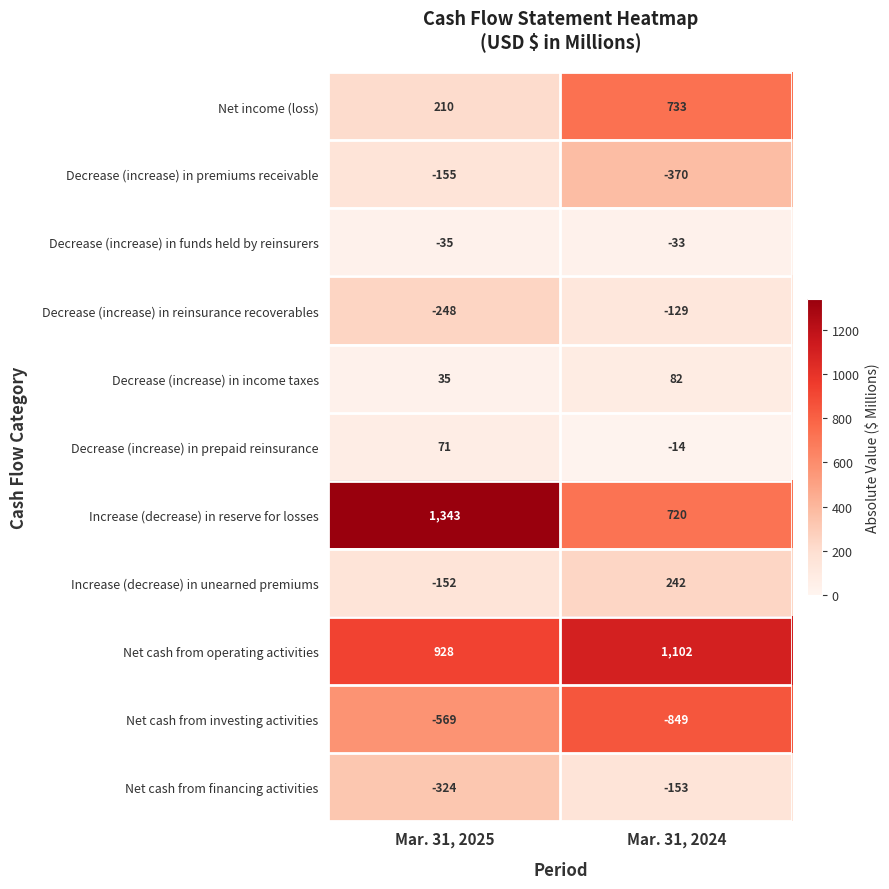

Reading left to right, transcribe all the data shown in this chart.

Net income (loss): Mar. 31, 2025=210	Mar. 31, 2024=733
Decrease (increase) in premiums receivable: Mar. 31, 2025=-155	Mar. 31, 2024=-370
Decrease (increase) in funds held by reinsurers: Mar. 31, 2025=-35	Mar. 31, 2024=-33
Decrease (increase) in reinsurance recoverables: Mar. 31, 2025=-248	Mar. 31, 2024=-129
Decrease (increase) in income taxes: Mar. 31, 2025=35	Mar. 31, 2024=82
Decrease (increase) in prepaid reinsurance: Mar. 31, 2025=71	Mar. 31, 2024=-14
Increase (decrease) in reserve for losses: Mar. 31, 2025=1343	Mar. 31, 2024=720
Increase (decrease) in unearned premiums: Mar. 31, 2025=-152	Mar. 31, 2024=242
Net cash from operating activities: Mar. 31, 2025=928	Mar. 31, 2024=1102
Net cash from investing activities: Mar. 31, 2025=-569	Mar. 31, 2024=-849
Net cash from financing activities: Mar. 31, 2025=-324	Mar. 31, 2024=-153